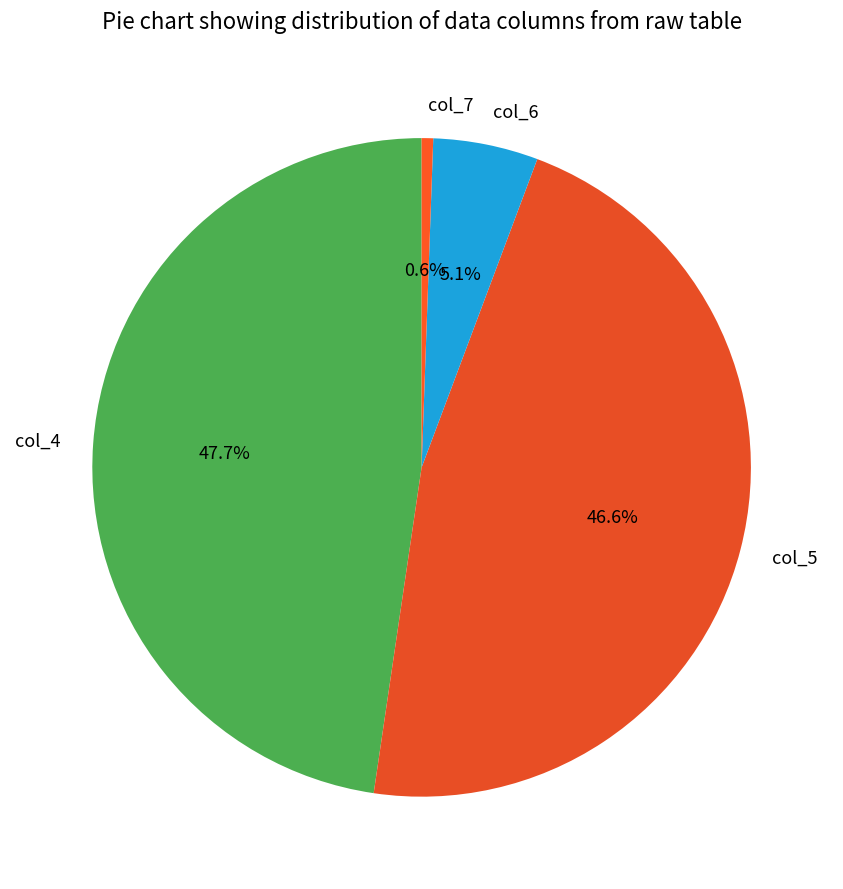

Between col_6 and col_4, which is larger?

col_4